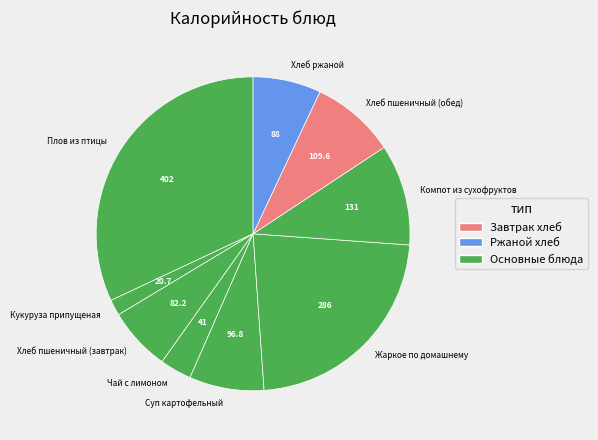

How many slices are in this pie chart?

9